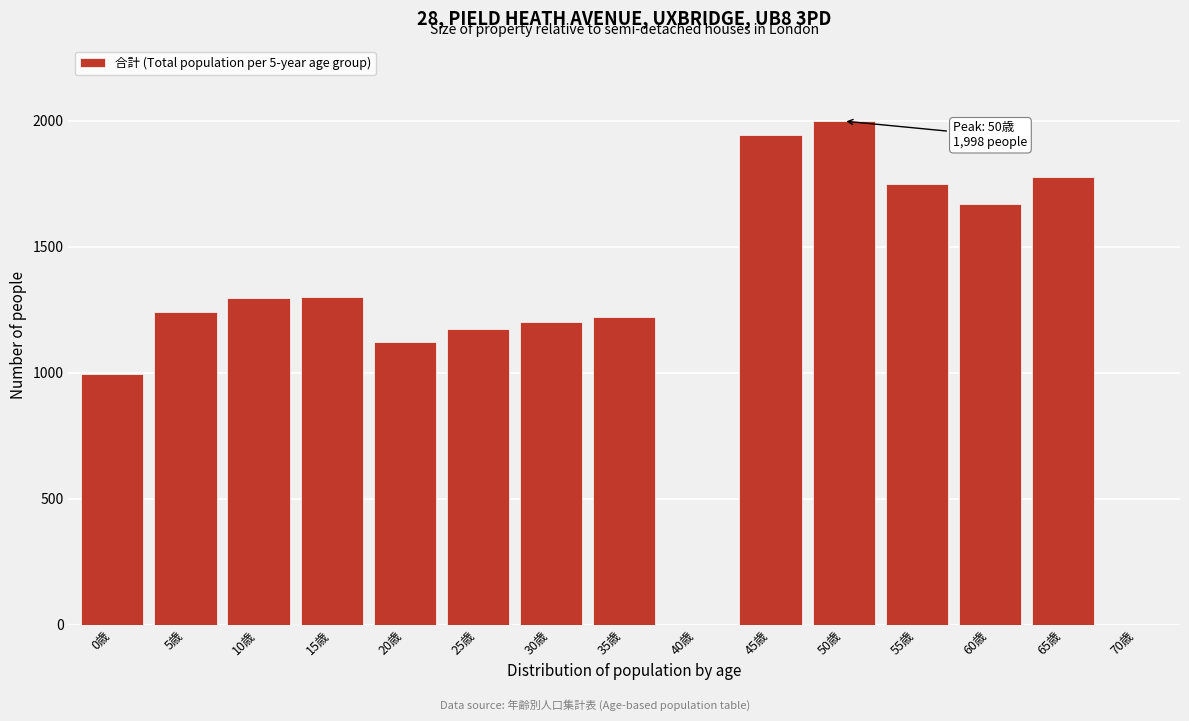

What is the maximum value shown in the chart?

1998